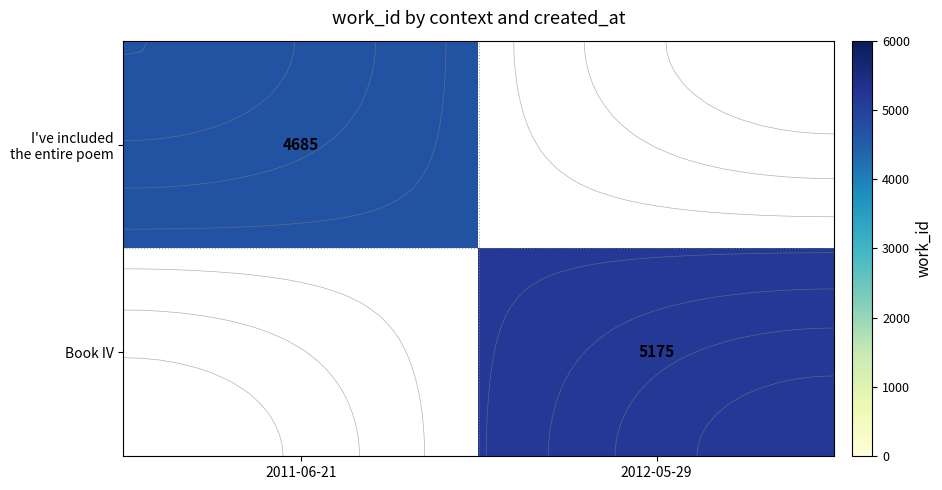

Rank the categories by Book IV value from highest to lowest.

2011-06-21, 2012-05-29